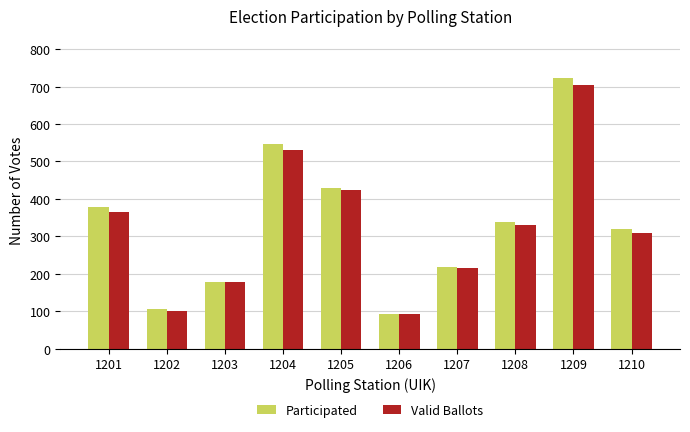

What is the difference between the Valid Ballots values at 1206 and 1209?

613